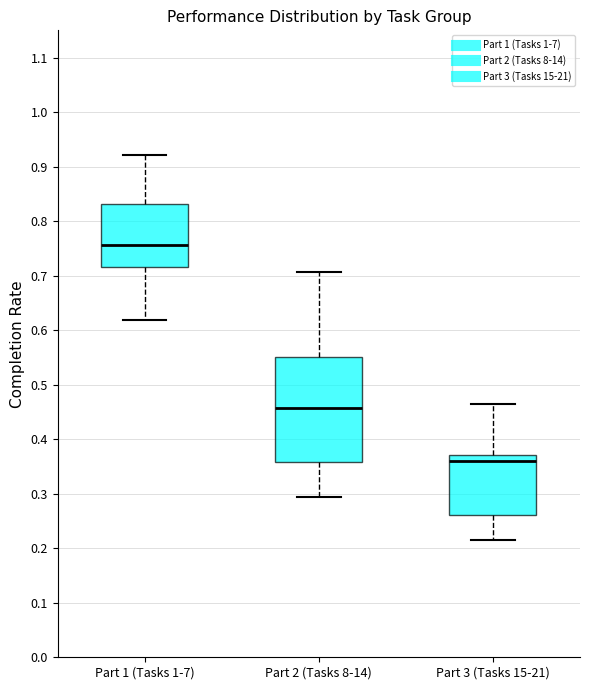

Which box is the tallest, from its lower edge to its upper edge?

Part 2 (Tasks 8-14)